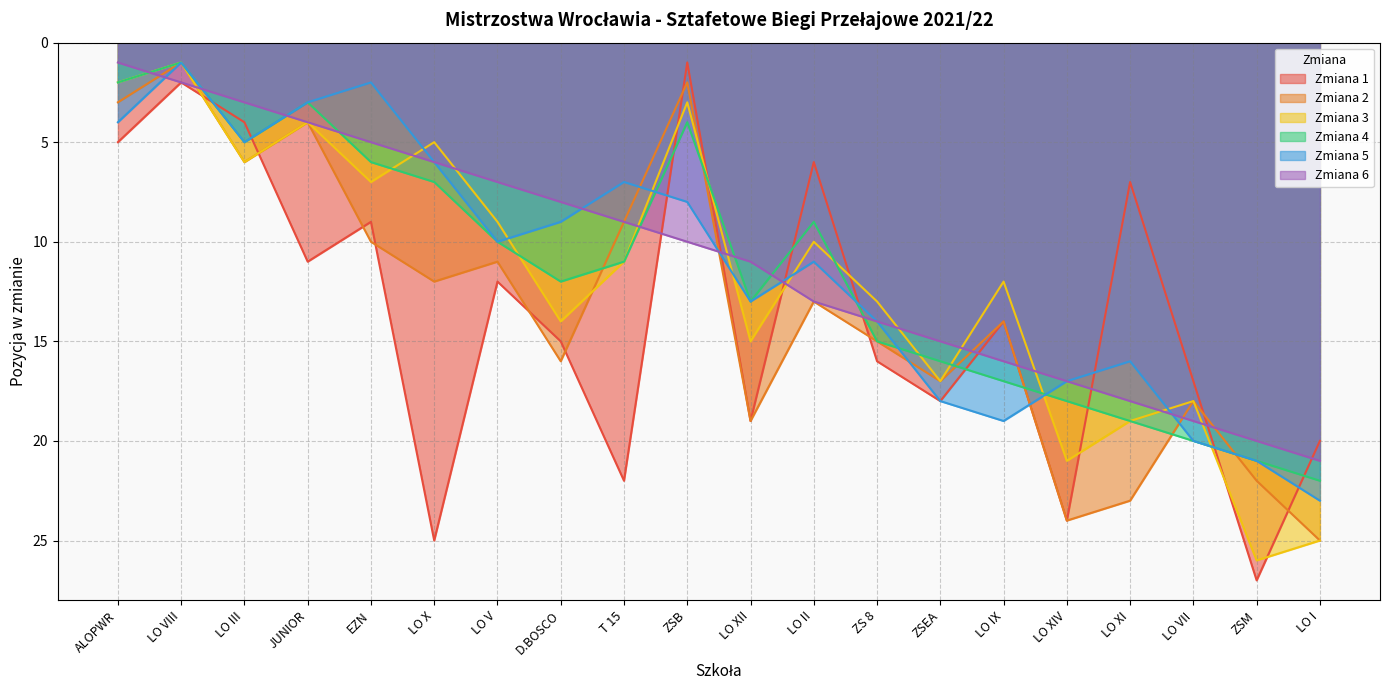

Reading right to left, what are all the values shown in this chart?

Zmiana 1: LO I=20	ZSM=27	LO VII=17	LO XI=7	LO XIV=24	LO IX=14	ZSEA=18	ZS 8=16	LO II=6	LO XII=19	ZSB=1	T 15=22	D.BOSCO=15	LO V=12	LO X=25	EZN=9	JUNIOR=11	LO III=4	LO VIII=2	ALOPWR=5
Zmiana 2: LO I=25	ZSM=22	LO VII=18	LO XI=23	LO XIV=24	LO IX=14	ZSEA=17	ZS 8=15	LO II=13	LO XII=19	ZSB=2	T 15=9	D.BOSCO=16	LO V=11	LO X=12	EZN=10	JUNIOR=4	LO III=6	LO VIII=1	ALOPWR=3
Zmiana 3: LO I=25	ZSM=26	LO VII=18	LO XI=19	LO XIV=21	LO IX=12	ZSEA=17	ZS 8=13	LO II=10	LO XII=15	ZSB=3	T 15=11	D.BOSCO=14	LO V=9	LO X=5	EZN=7	JUNIOR=4	LO III=6	LO VIII=1	ALOPWR=2
Zmiana 4: LO I=22	ZSM=21	LO VII=20	LO XI=19	LO XIV=18	LO IX=17	ZSEA=16	ZS 8=15	LO II=9	LO XII=13	ZSB=4	T 15=11	D.BOSCO=12	LO V=10	LO X=7	EZN=6	JUNIOR=3	LO III=5	LO VIII=1	ALOPWR=2
Zmiana 5: LO I=23	ZSM=21	LO VII=20	LO XI=16	LO XIV=17	LO IX=19	ZSEA=18	ZS 8=14	LO II=11	LO XII=13	ZSB=8	T 15=7	D.BOSCO=9	LO V=10	LO X=6	EZN=2	JUNIOR=3	LO III=5	LO VIII=1	ALOPWR=4
Zmiana 6: LO I=21	ZSM=20	LO VII=19	LO XI=18	LO XIV=17	LO IX=16	ZSEA=15	ZS 8=14	LO II=13	LO XII=11	ZSB=10	T 15=9	D.BOSCO=8	LO V=7	LO X=6	EZN=5	JUNIOR=4	LO III=3	LO VIII=2	ALOPWR=1